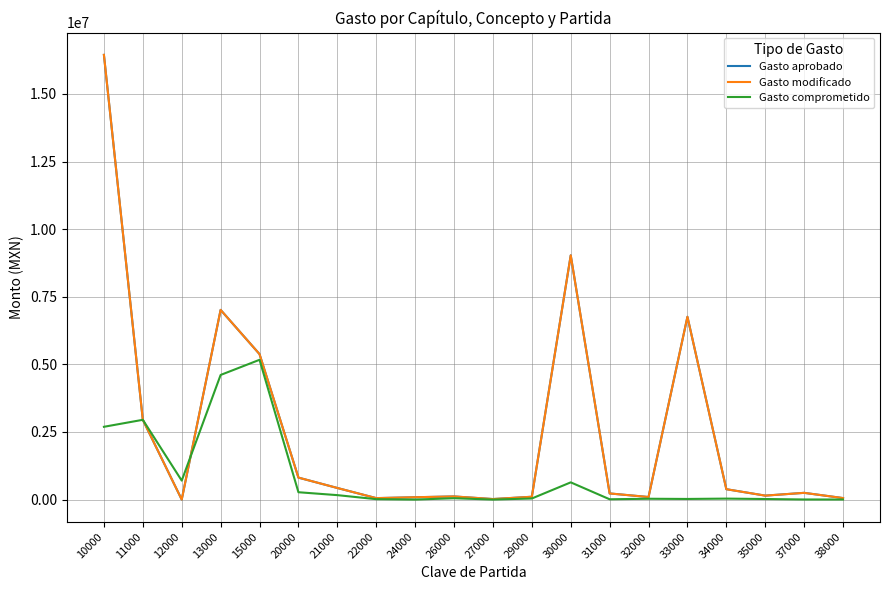

Is this an area chart (filled region under the line)?

No